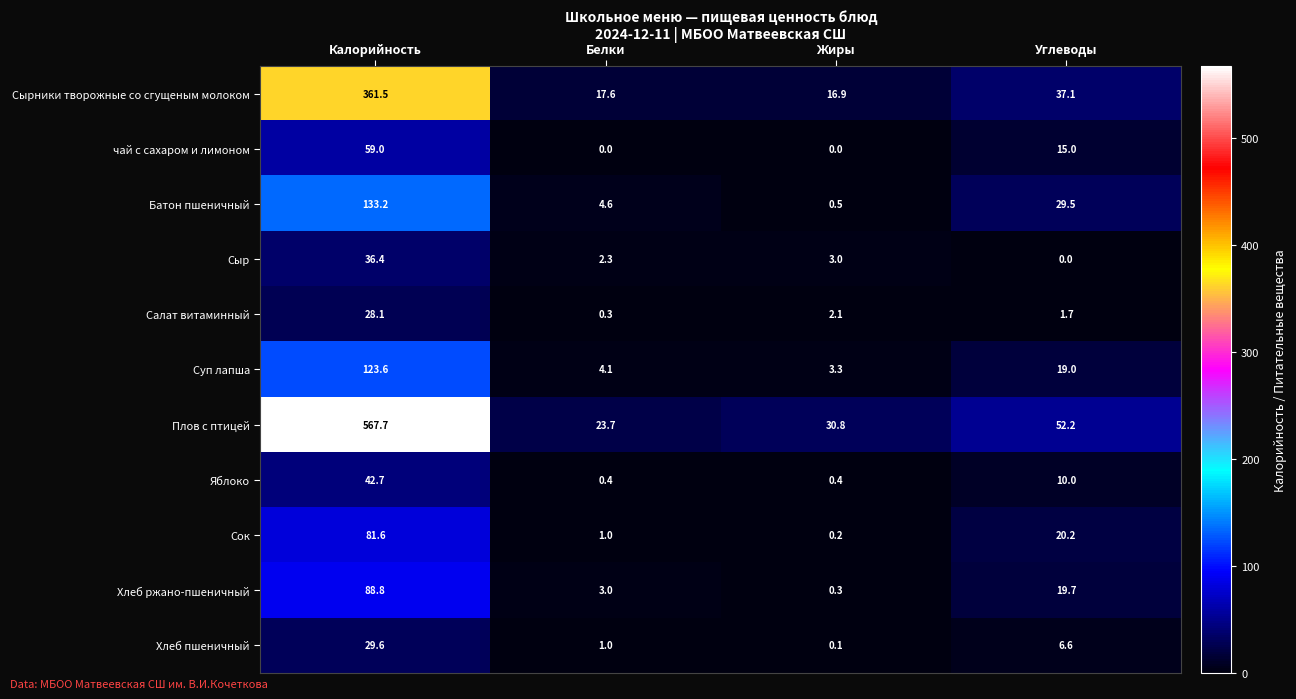

List the series in order of their peak value, lowest first.

Салат витаминный, Хлеб пшеничный, Сыр, Яблоко, чай с сахаром и лимоном, Сок, Хлеб ржано-пшеничный, Суп лапша, Батон пшеничный, Сырники творожные со сгущеным молоком, Плов с птицей